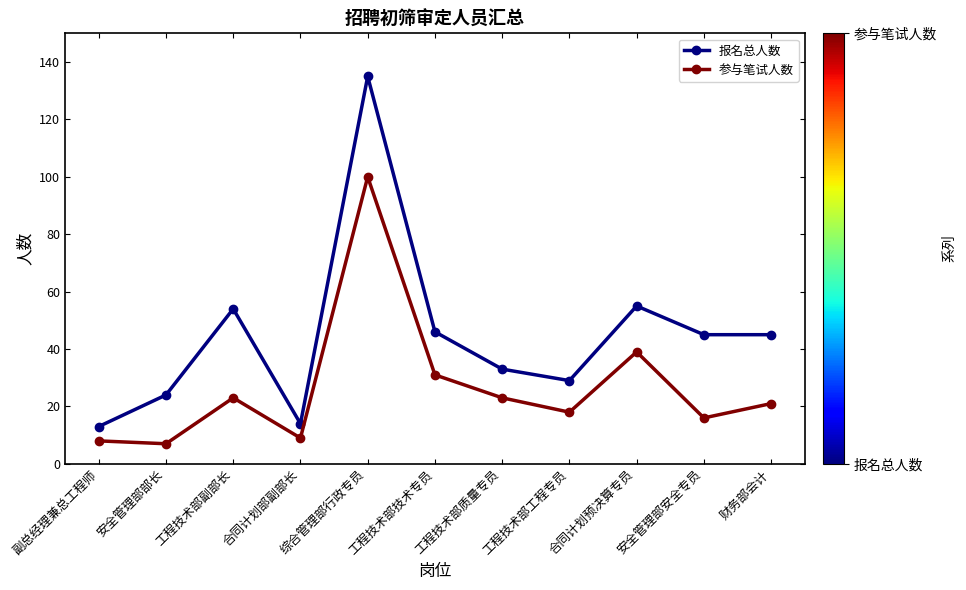

What is the minimum value shown in the chart?

7